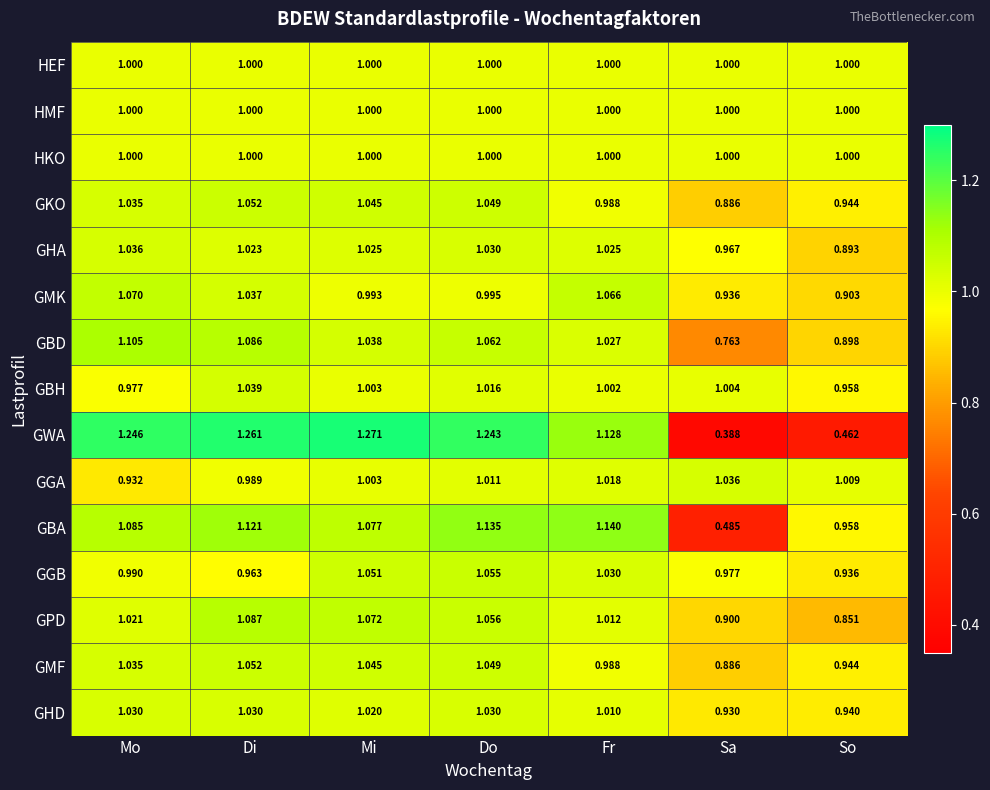

At which label does GKO first exceed 1?

Mo